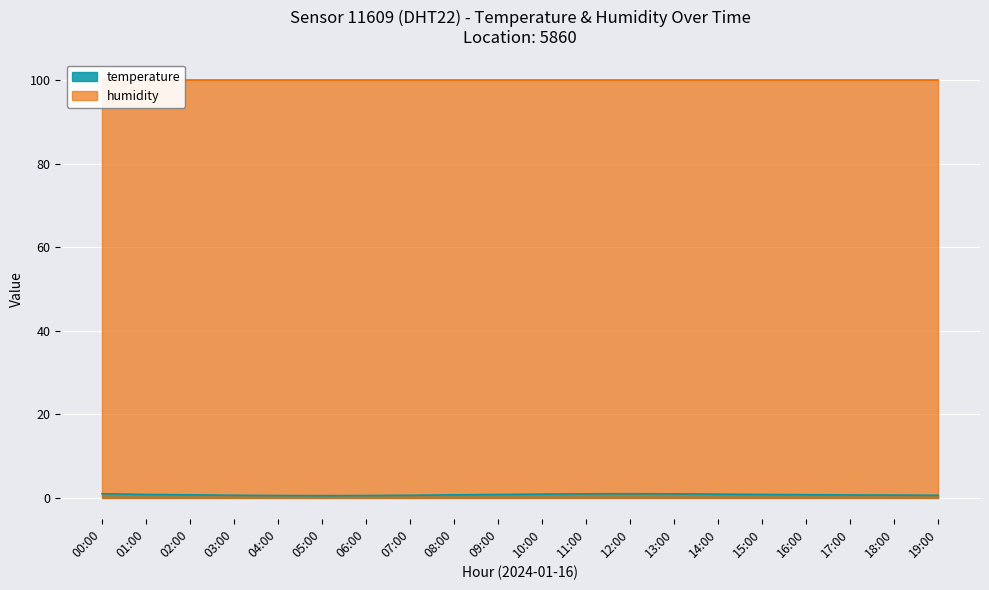

What is the value of the 20th point from the left?

0.6